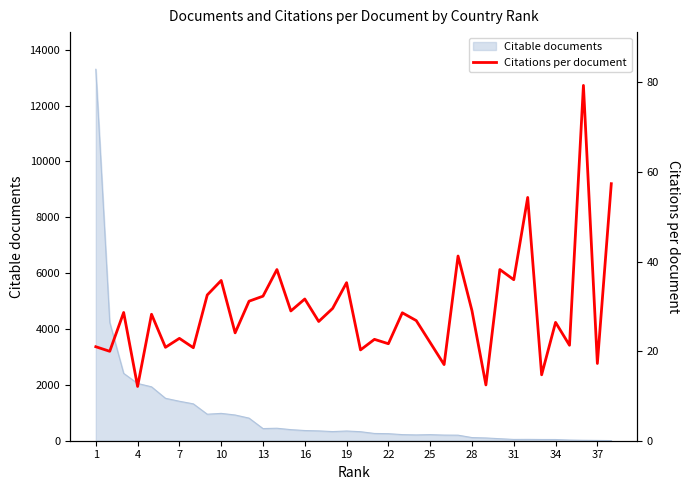

How many interior local peaks (higher than both neighbors) does the data have?

14